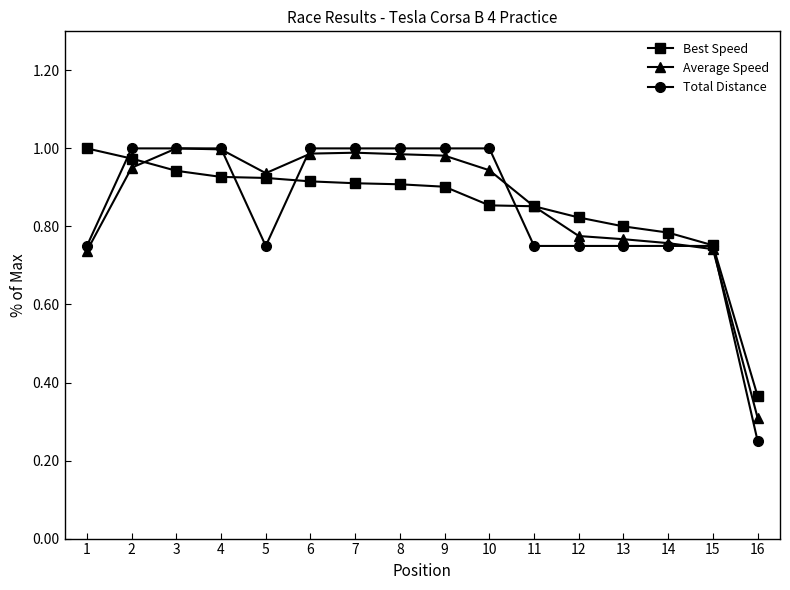

The Total Distance series shows 1.7 at 4. True or false?

False